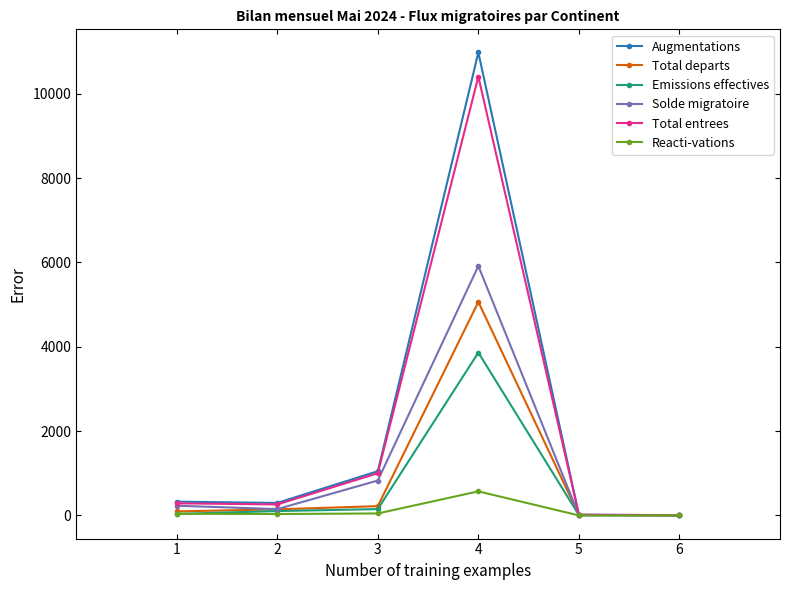

True or false: Reacti-vations has more than 0 interior local peaks.

True